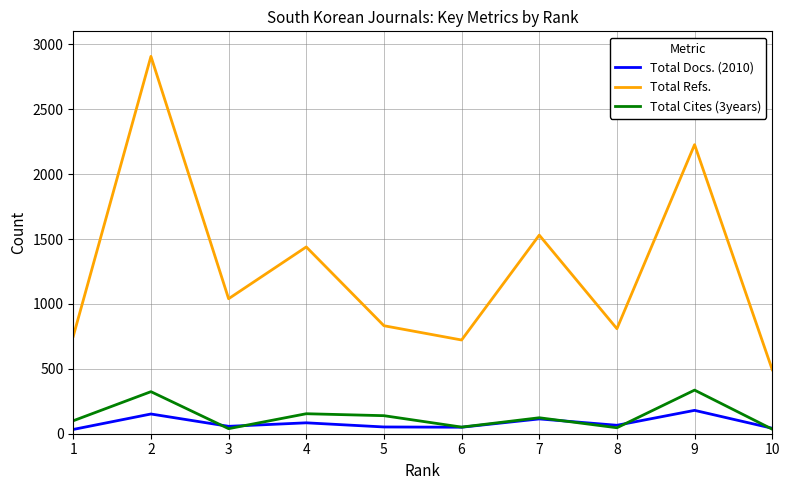

Does the chart have visible grid lines?

Yes